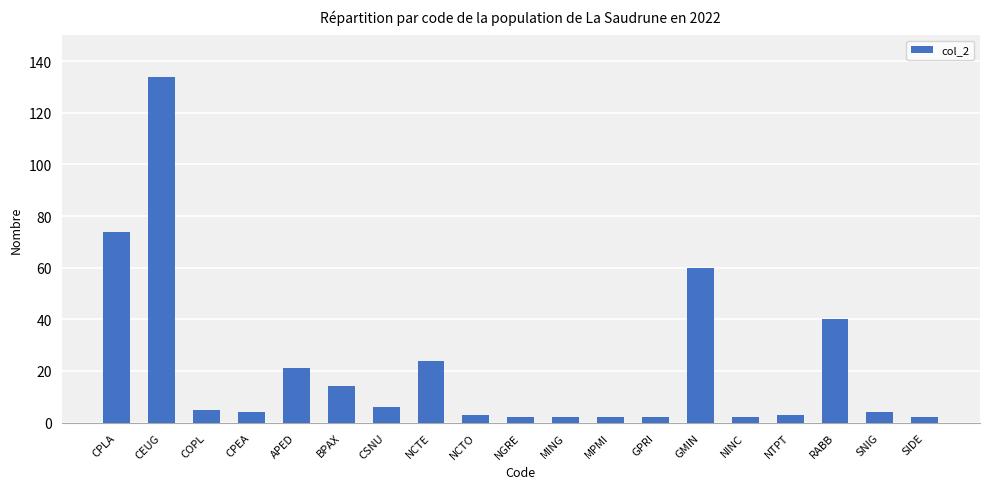

Is it true that the value at BPAX is 9?

False